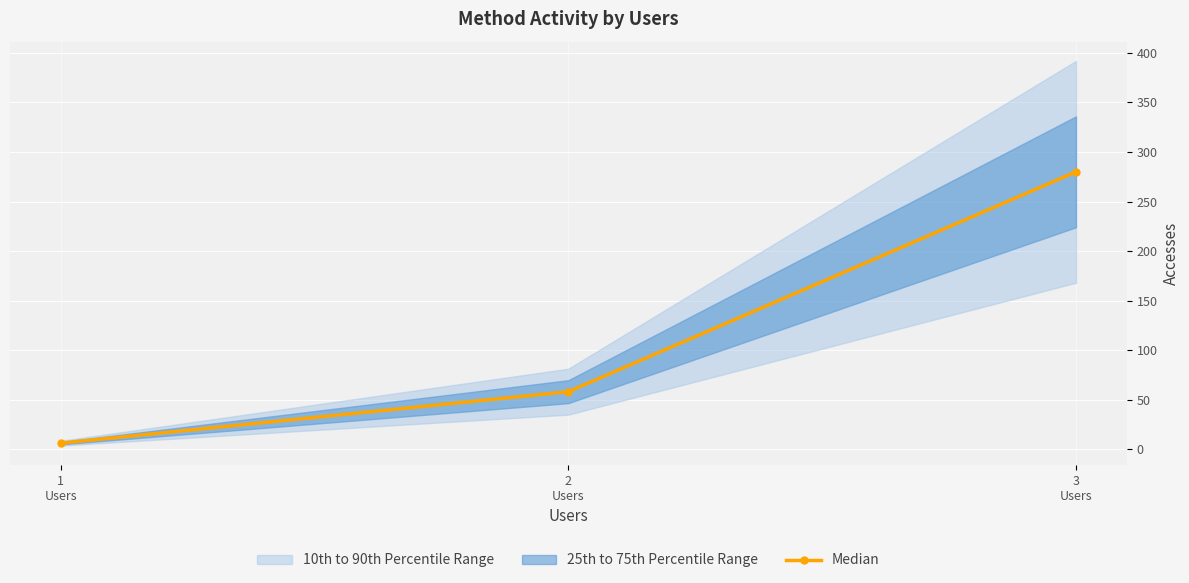

Where does the data first go above 58?

3
Users